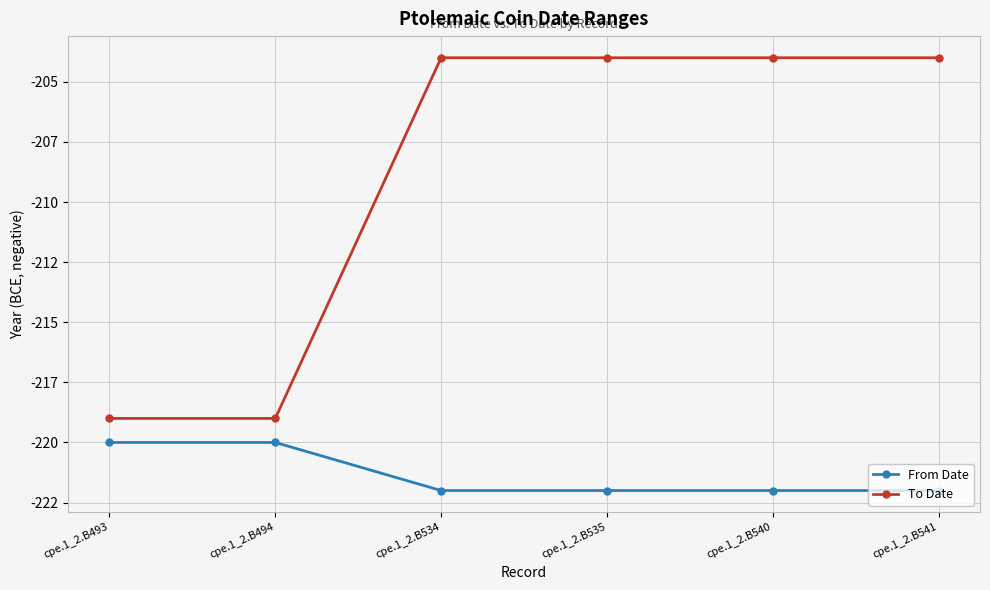

What is the spread (max minus min) of values at cpe.1_2.B534?

18